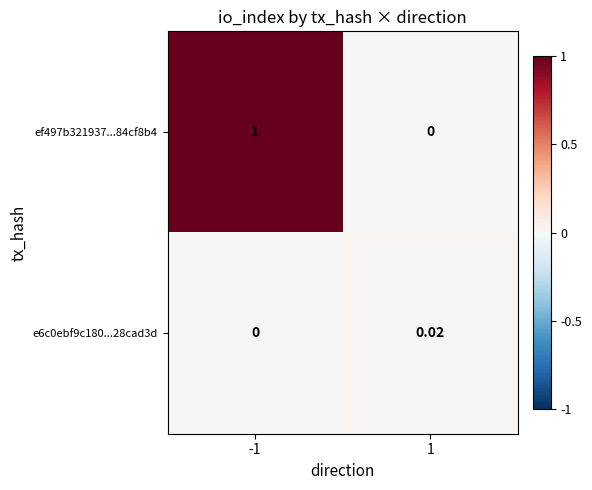

Reading left to right, list all the values displayed in this chart.

ef497b321937...84cf8b4: -1=1.0	1=0.0
e6c0ebf9c180...28cad3d: -1=0.0	1=0.0